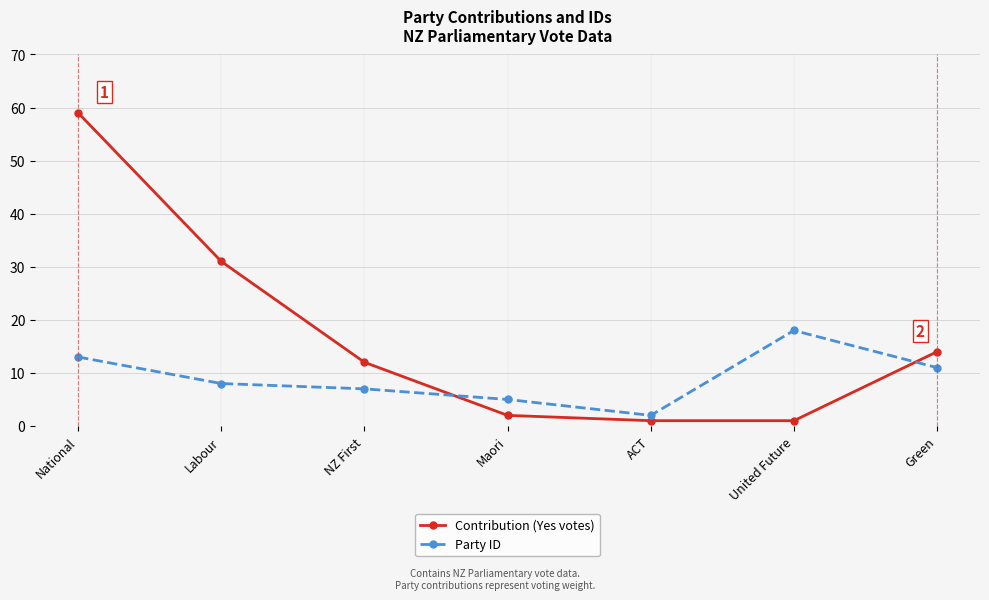

Which series ends up on top after the final intersection of Party ID and Contribution (Yes votes)?

Contribution (Yes votes)